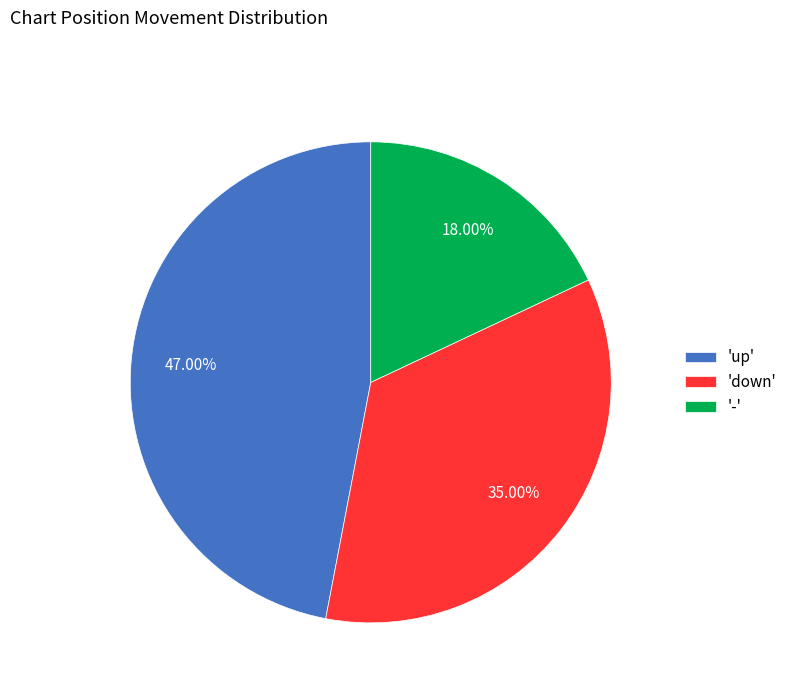

Between '-' and 'down', which is larger?

'down'